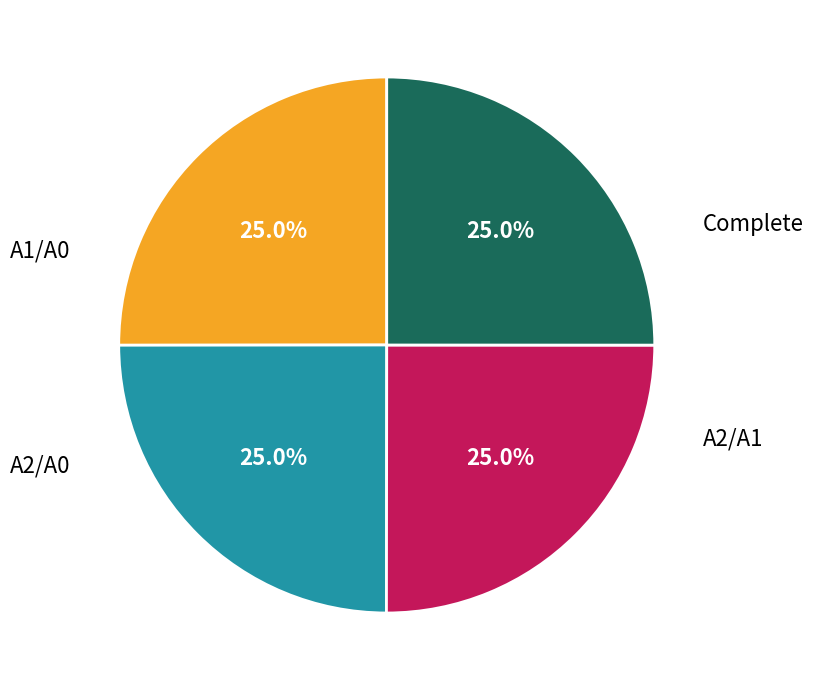

Is there a majority slice in this chart?

No